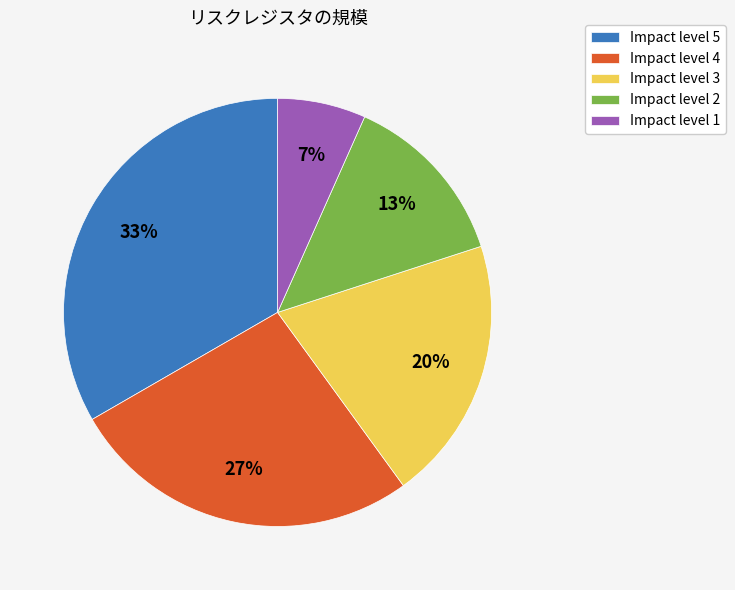

Is the sum of Impact level 5 and Impact level 4 greater than half?

Yes